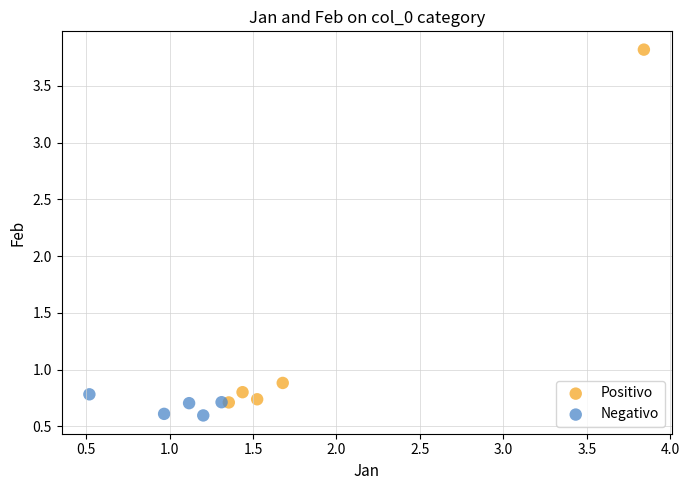

Which series contains the lowest Y value?

Negativo